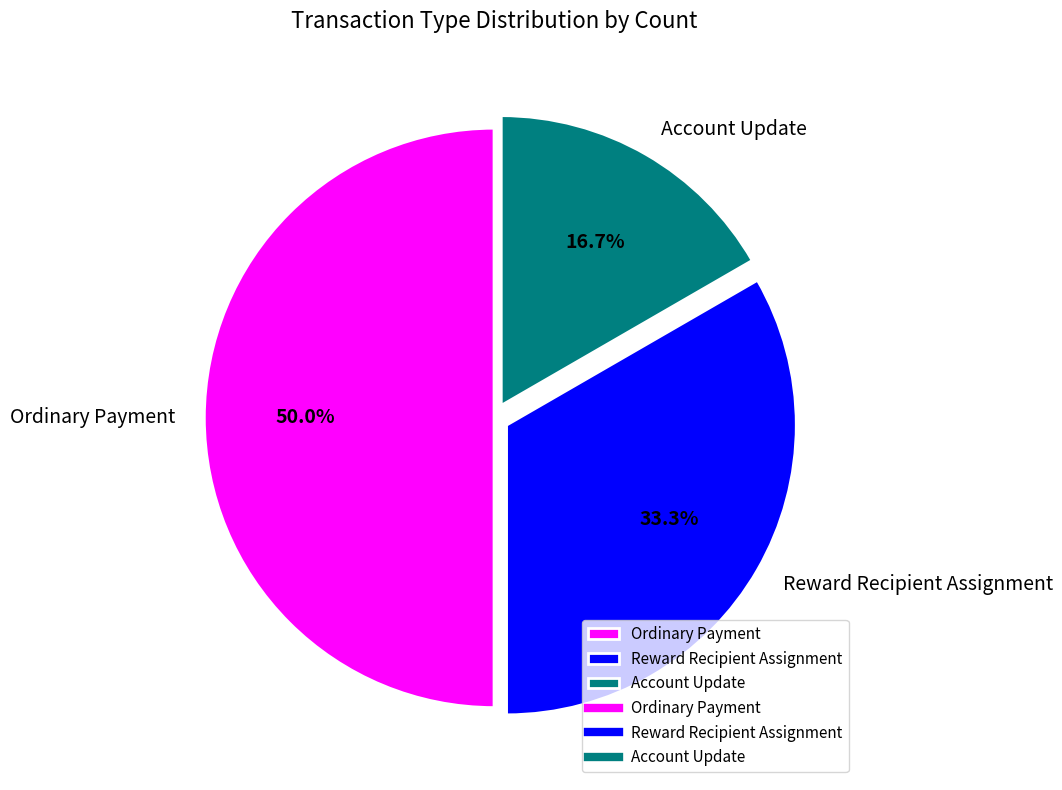

Is it true that Reward Recipient Assignment is 33% of the pie?

True